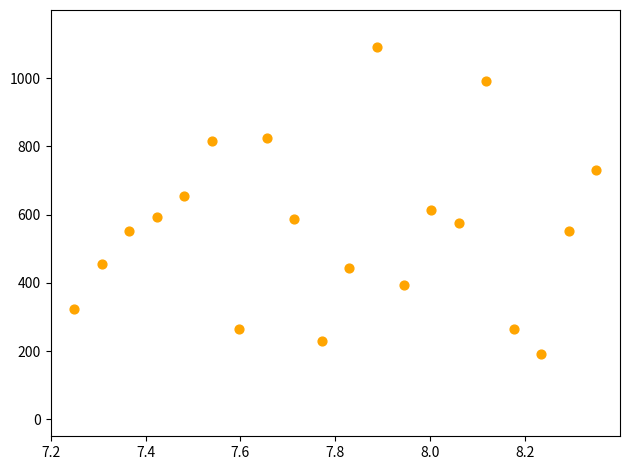

What is the range of Y values (max minus min)?

900